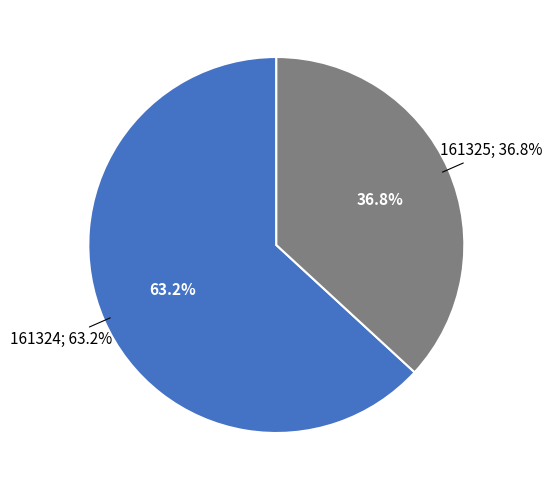

Approximately how many times larger is the value at 161324 compared to 161325?

1.7